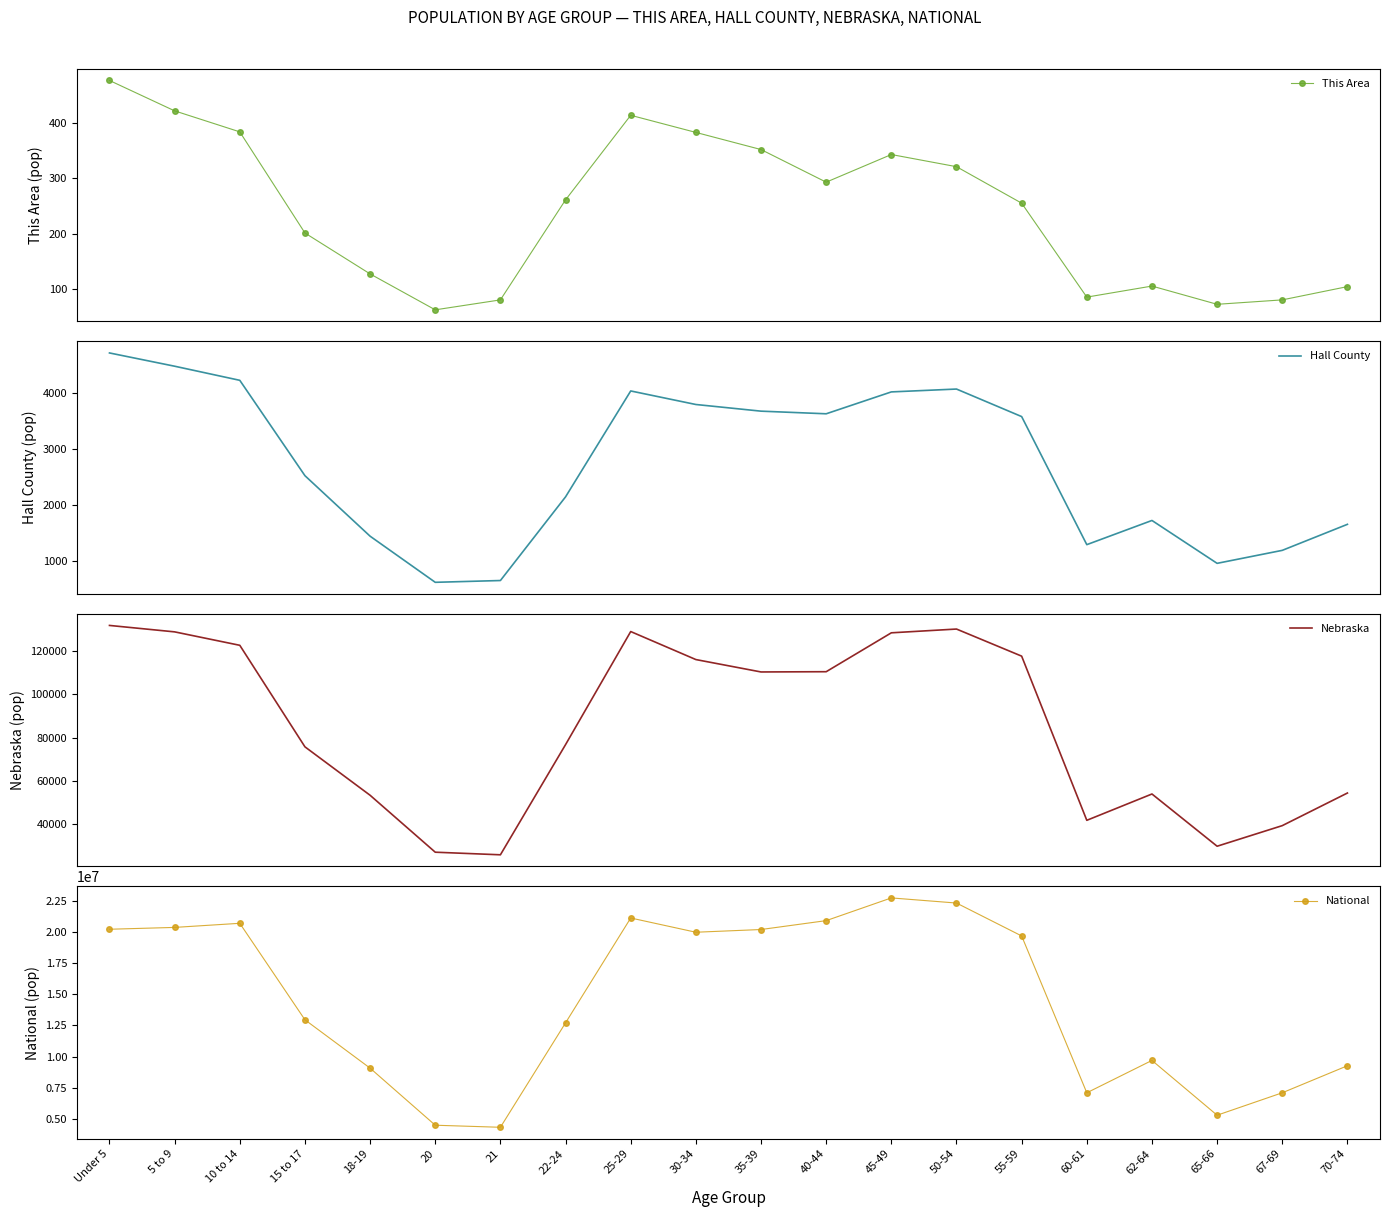

Between 10 to 14 and 25-29, which series saw the biggest shift?

National